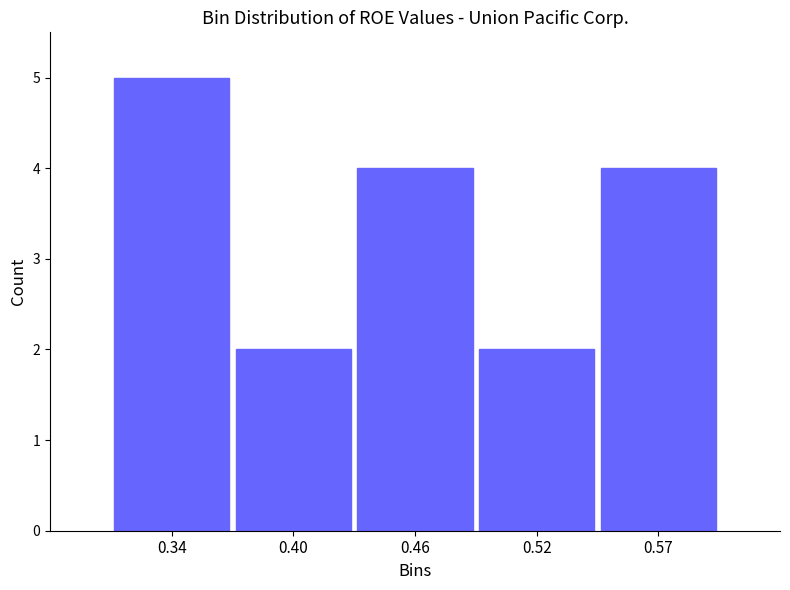

Reading left to right, what are all the values shown in this chart?

0.34=5	0.40=2	0.46=4	0.52=2	0.57=4